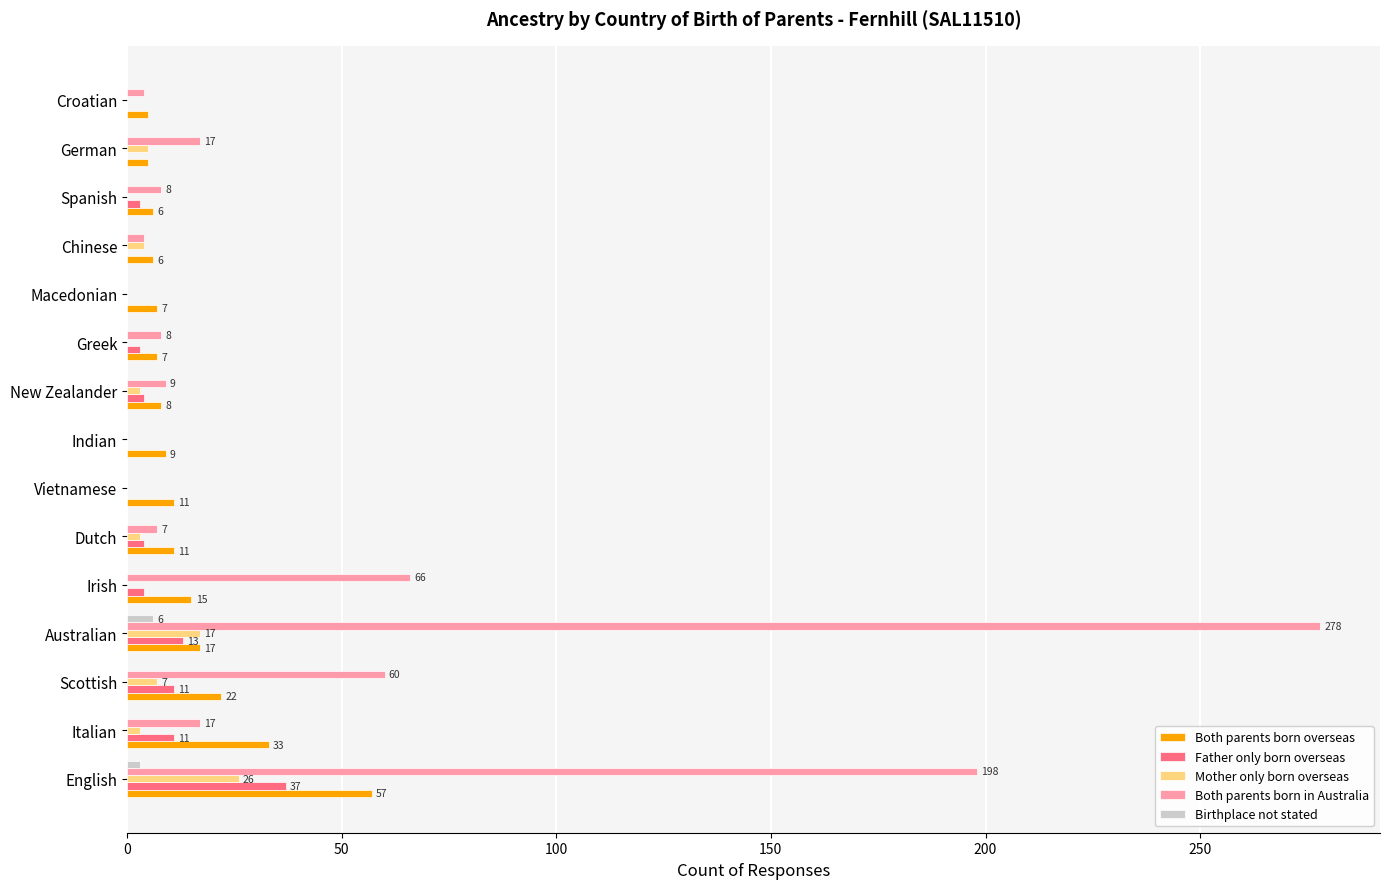

The Both parents born in Australia series shows 348 at English. True or false?

False